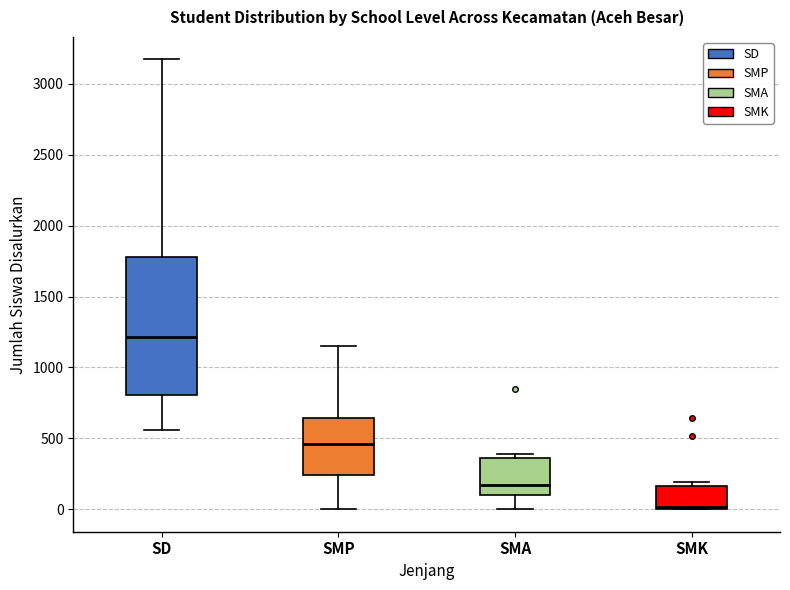

Reading left to right, transcribe this box plot: for each box, give where its median line is, the range the box spans, and where its two whiskers end, as read against the y-axis. The values are not printed on the chart, so give them approximately, as read against the axis.

SD: median 1200, box 800 to 1800, whiskers 550 to 3150
SMP: median 450, box 250 to 650, whiskers 0 to 1150
SMA: median 150, box 100 to 350, whiskers 0 to 400
SMK: median 0 (just above the box's lower edge), box 0 to 150, whiskers 0 to 200